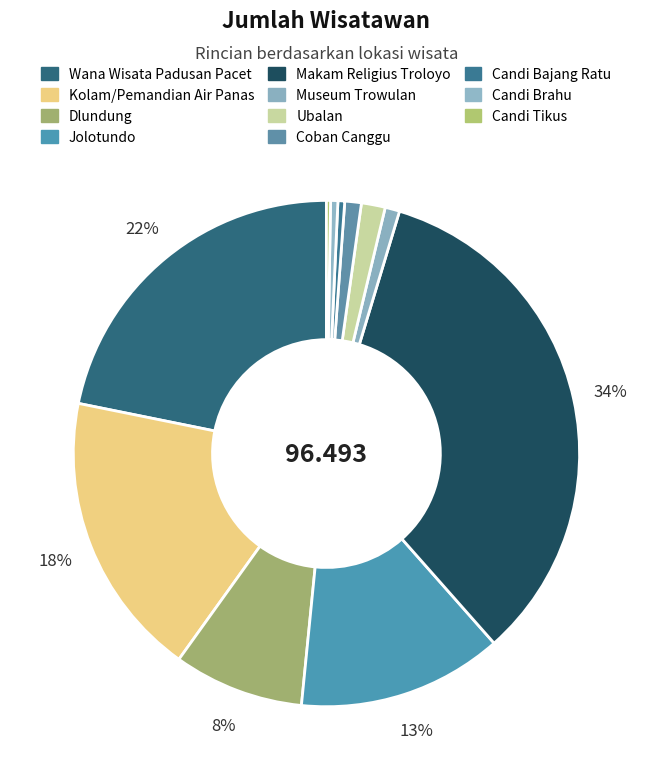

What is the smallest slice in the pie chart?

Candi Tikus